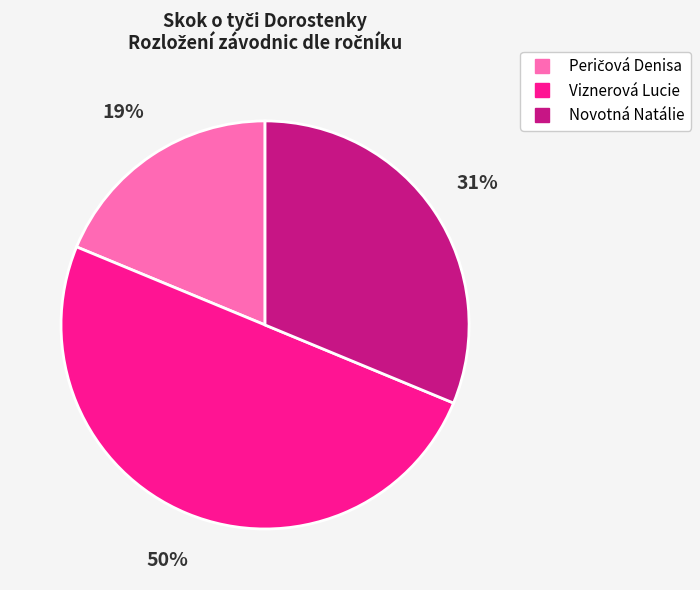

Does Novotná Natálie represent more than half of the total?

No